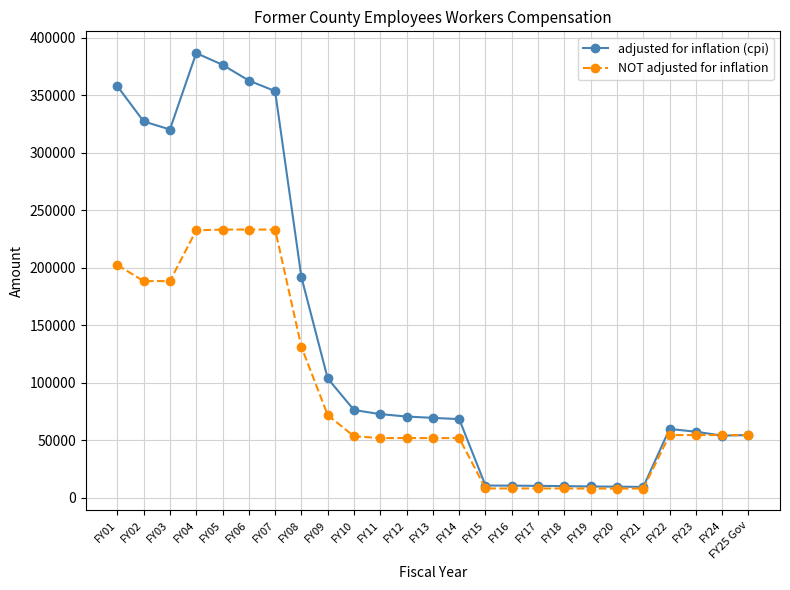

At which category is the sum across all series the highest?

FY04